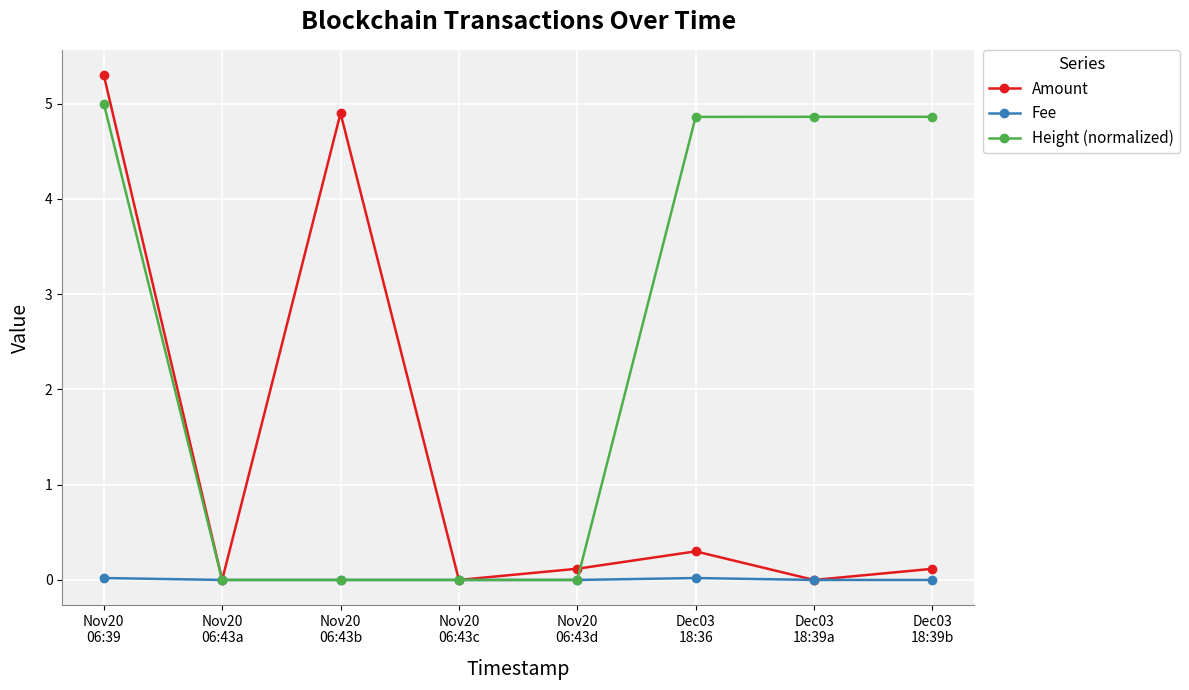

Does the chart display data point markers on the line(s)?

Yes